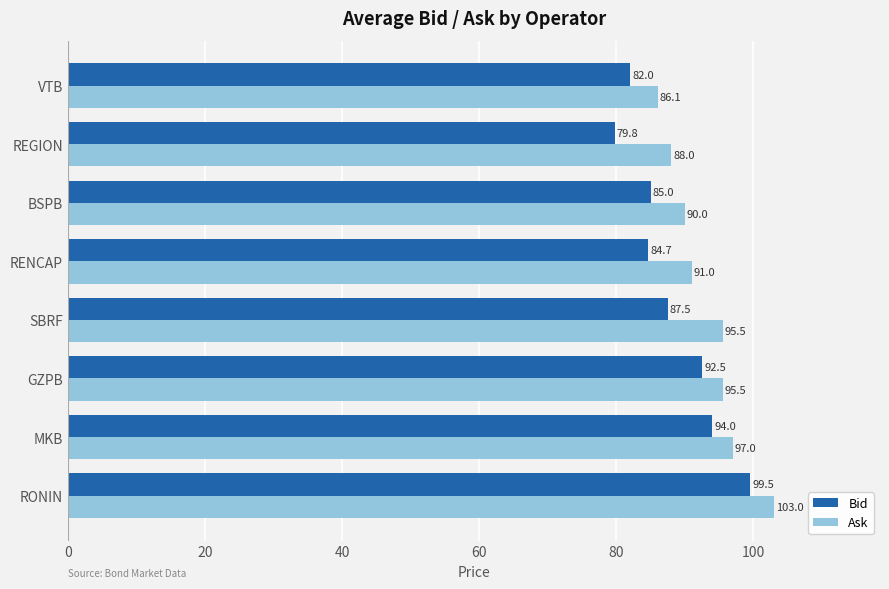

The Bid series shows 151.5 at SBRF. True or false?

False